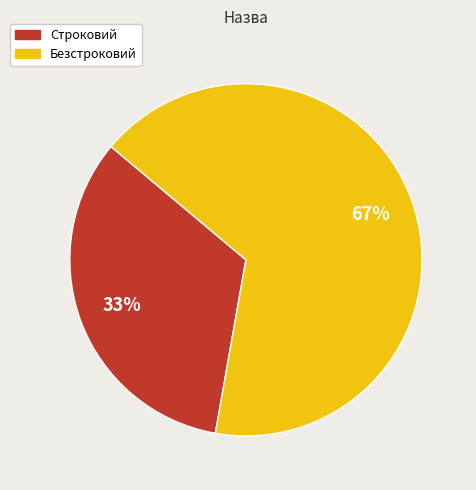

Is there a majority slice in this chart?

Yes